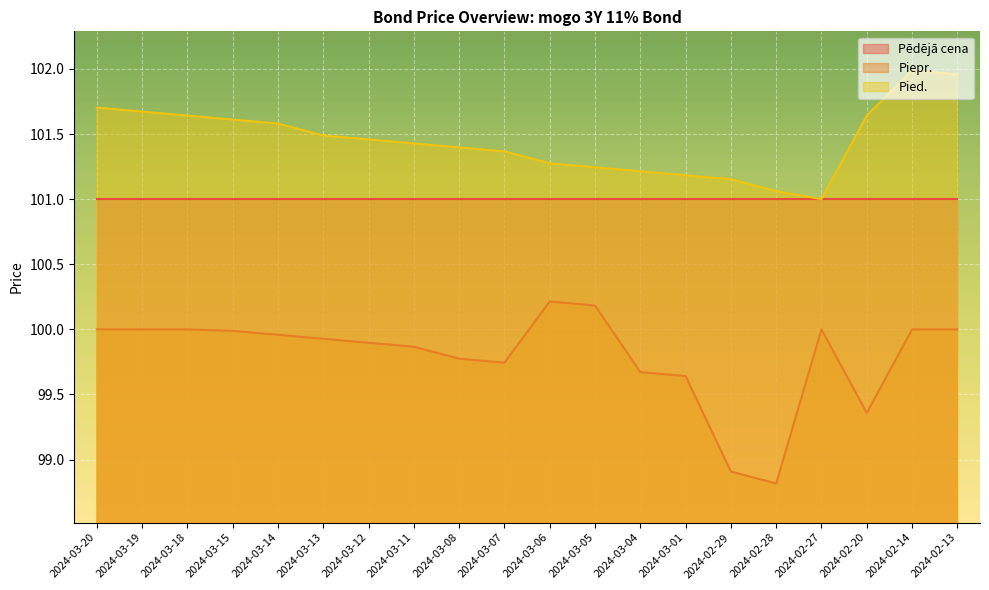

What are all the series names shown in the legend?

Pēdējā cena, Piepr., Pied.